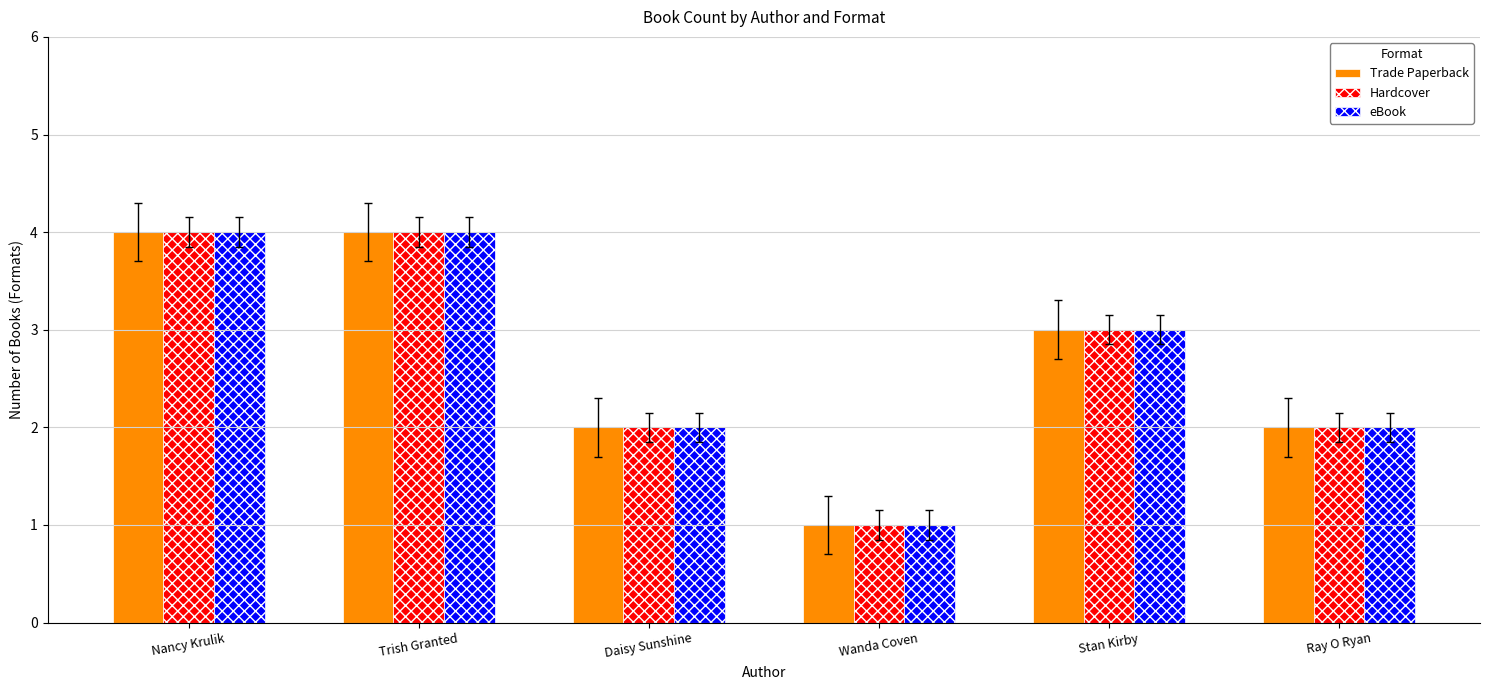

What is the label of the 4th bar from the right?

Daisy Sunshine